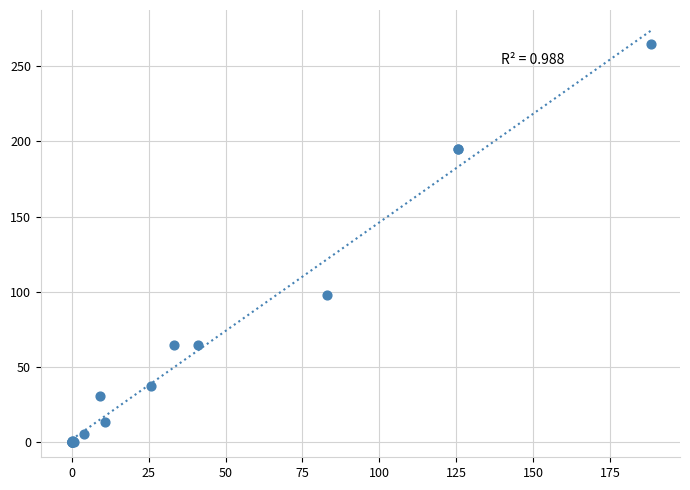

What Y value in the scatter plot is closest to 132?

98.1